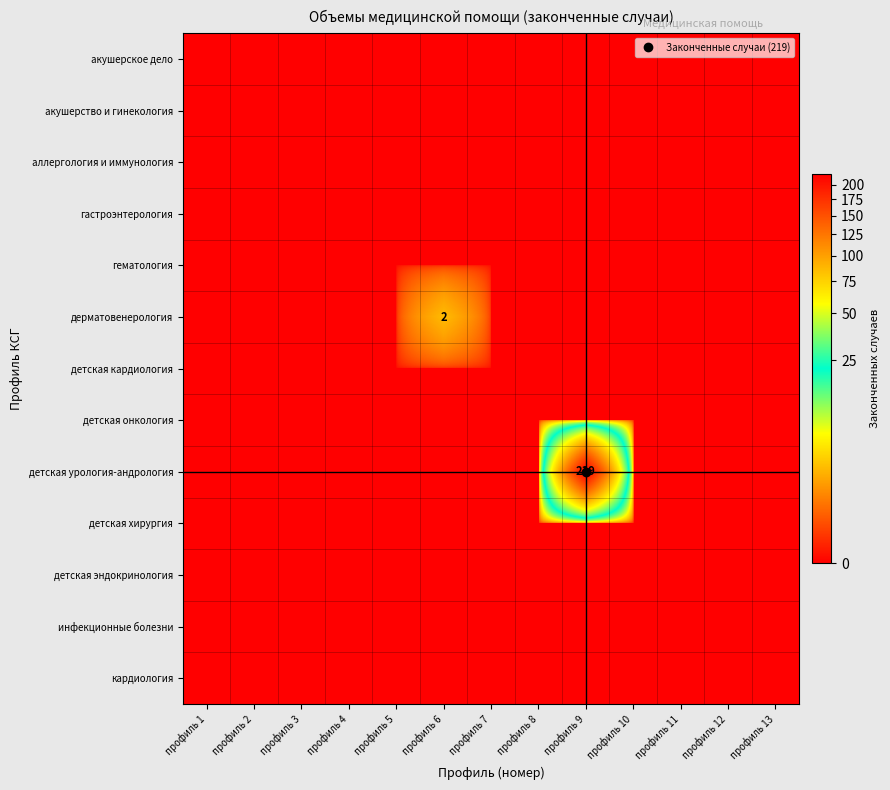

List the labels in order of гастроэнтерология value, smallest first.

профиль 1, профиль 2, профиль 3, профиль 4, профиль 5, профиль 6, профиль 7, профиль 8, профиль 9, профиль 10, профиль 11, профиль 12, профиль 13